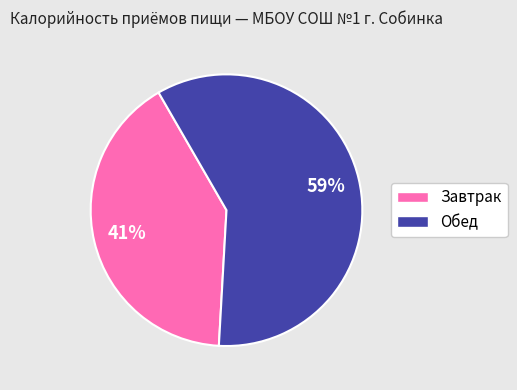

To the nearest percent, what percentage of the pie is Завтрак?

41%